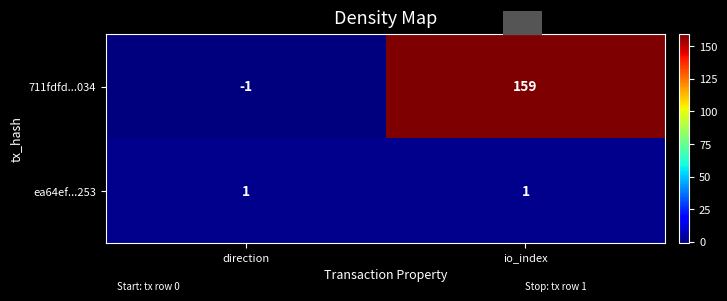

List the labels in order of 711fdfd...034 value, smallest first.

direction, io_index